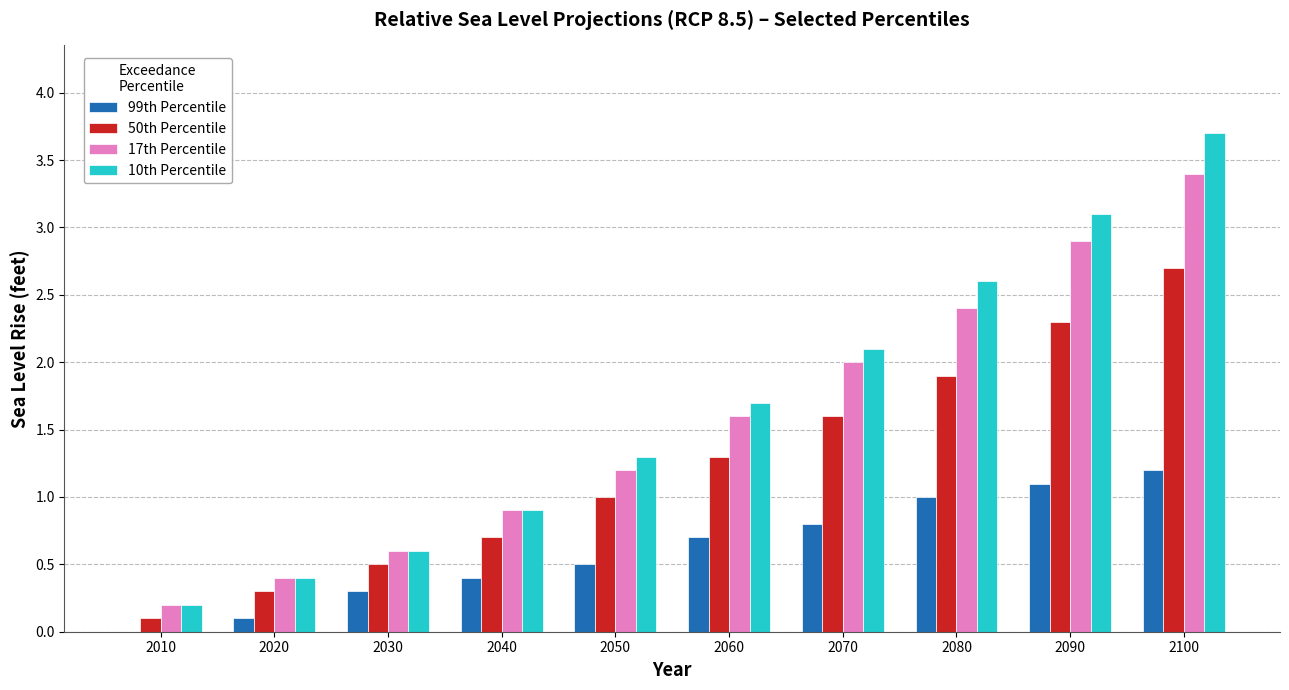

How many groups of bars are there?

10